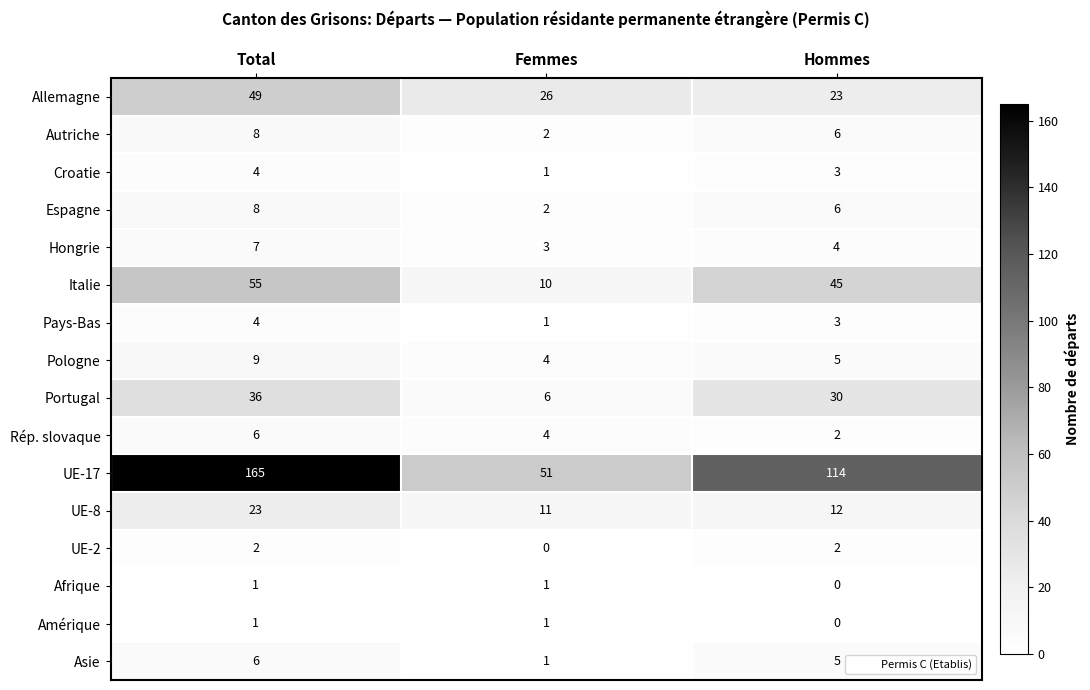

What is the difference between the highest and lowest values at Femmes?

51